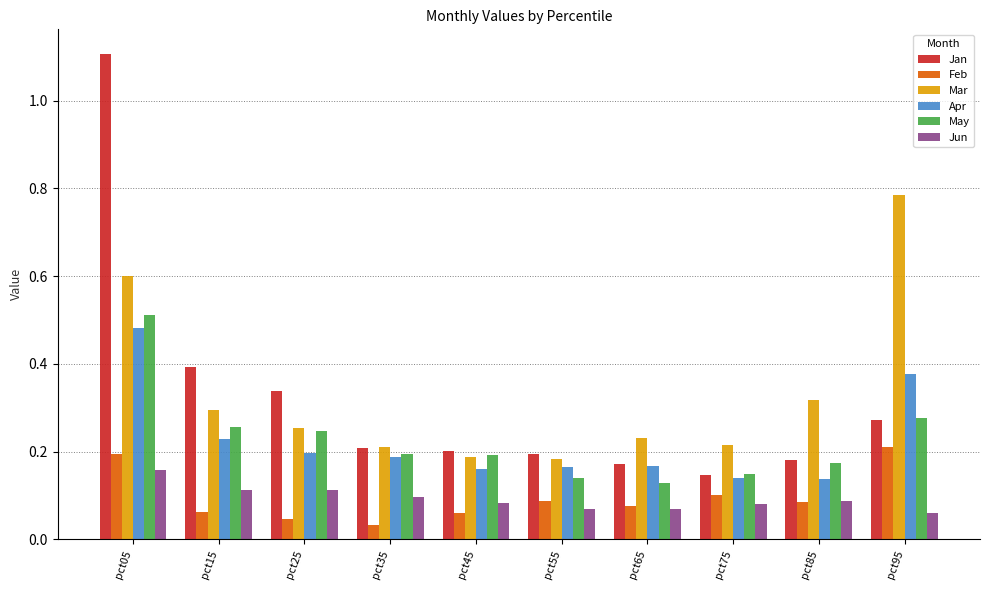

Is the value of Mar at pct35 greater than the value of May at pct75?

Yes